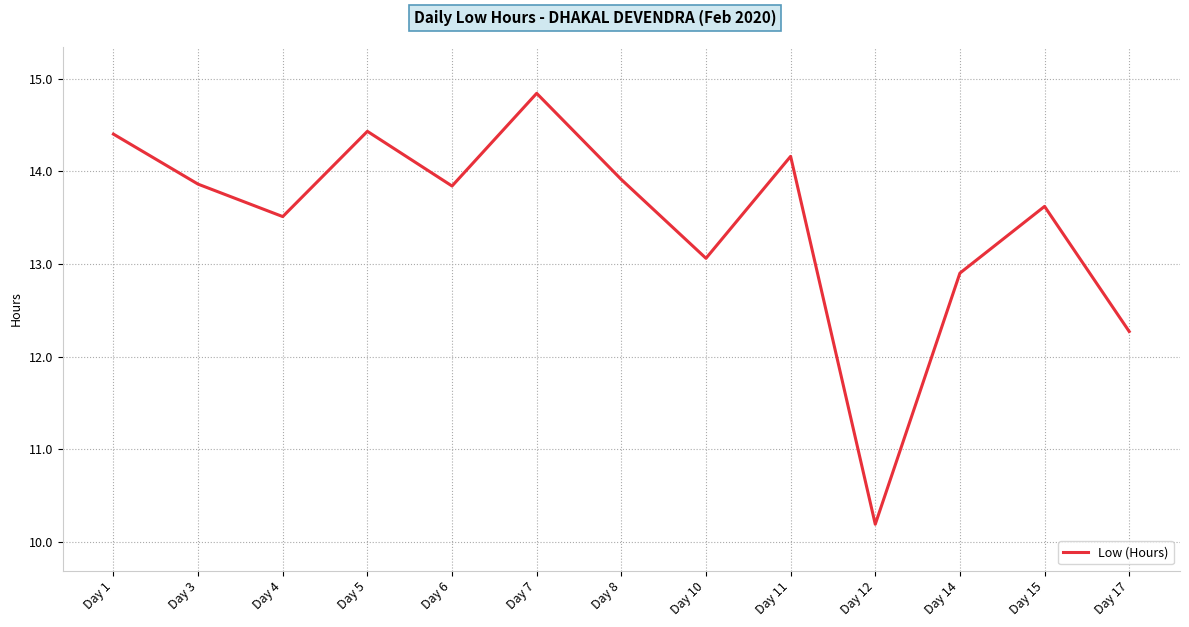

What is the difference between the values at Day 4 and Day 7?

1.3